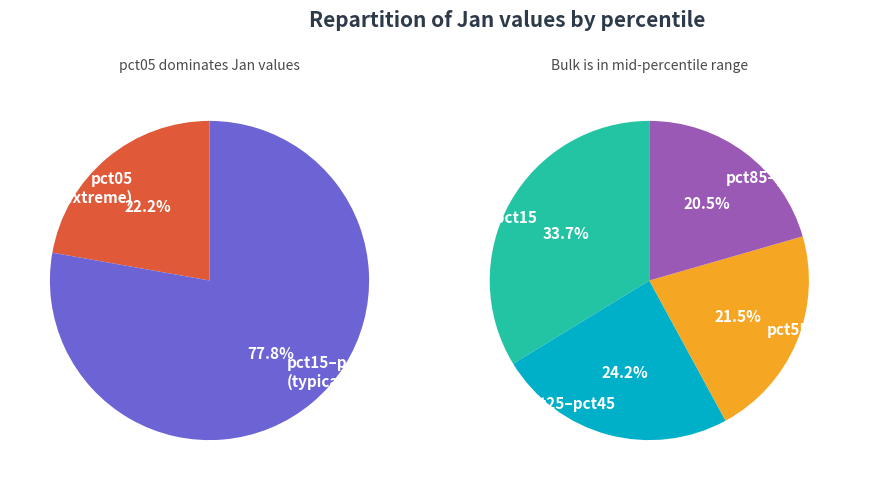

Which slice is the smallest?

pct85